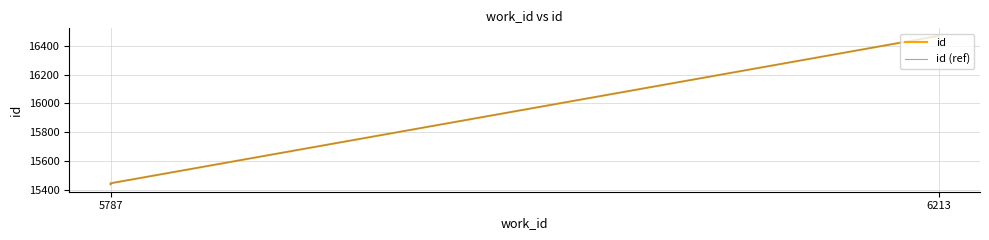

What are all the series names shown in the legend?

id, id (ref)